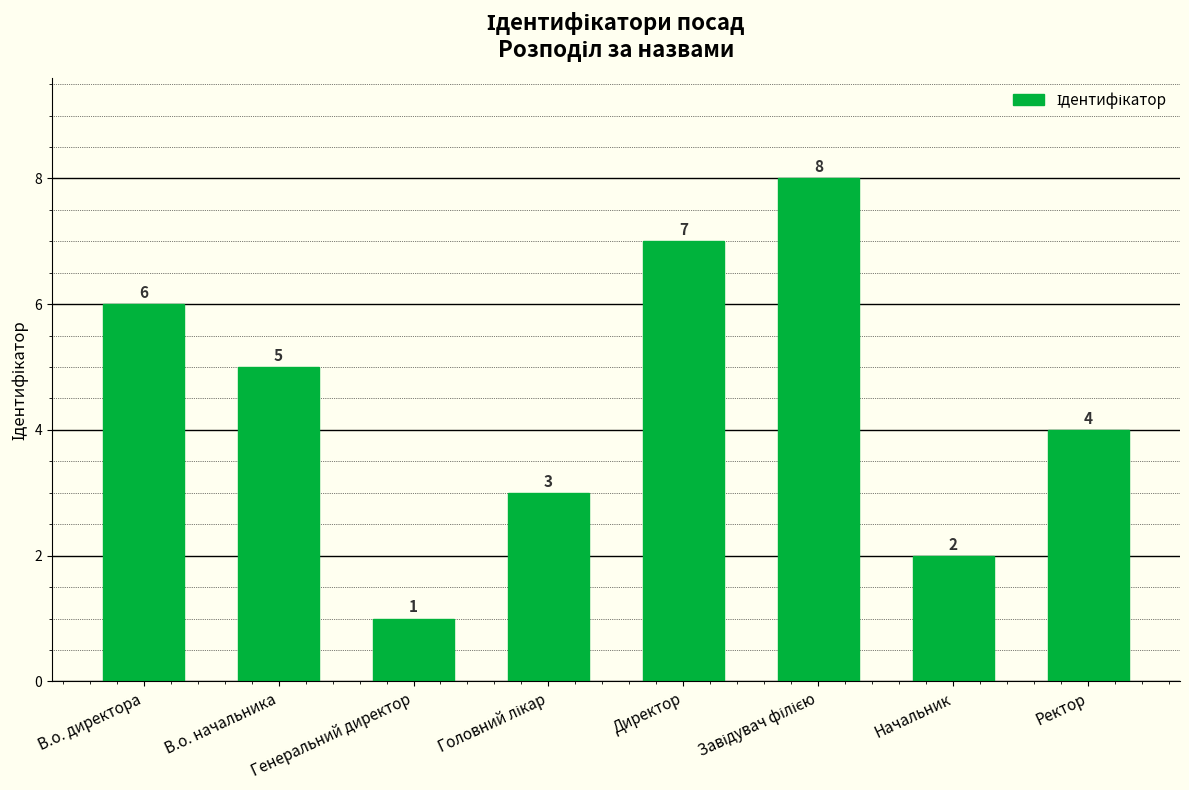

What is the label of the 8th bar from the left?

Ректор